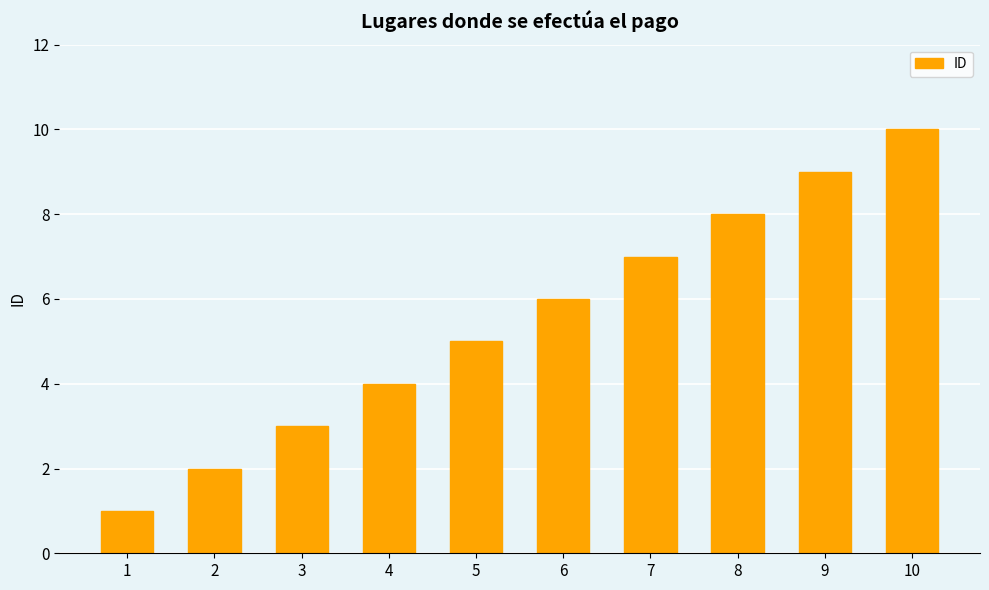

What is the change in value from 5 to 8?

+3